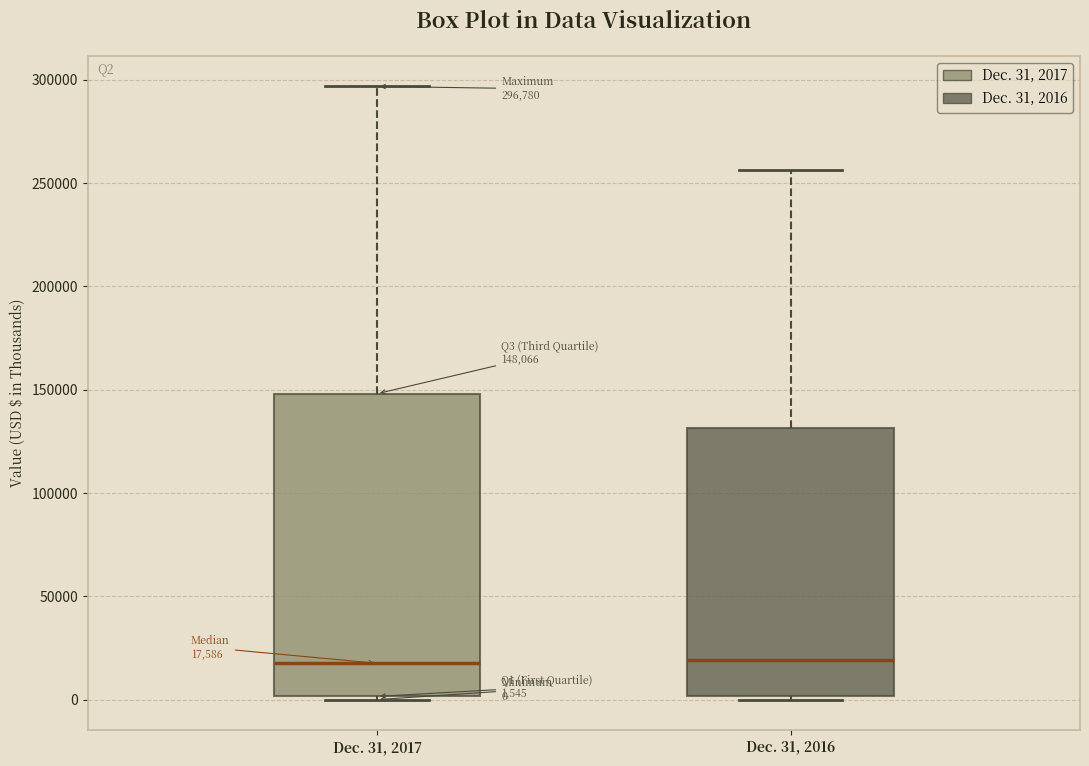

Which box is the tallest, from its lower edge to its upper edge?

Dec. 31, 2017